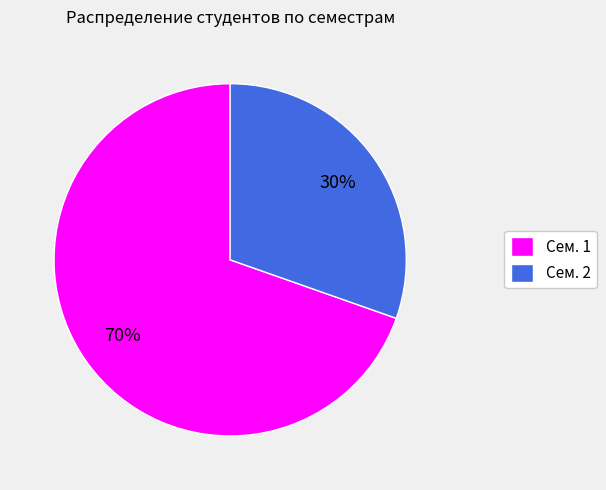

Approximately how many times larger is the value at Сем. 2 compared to Сем. 1?

0.4